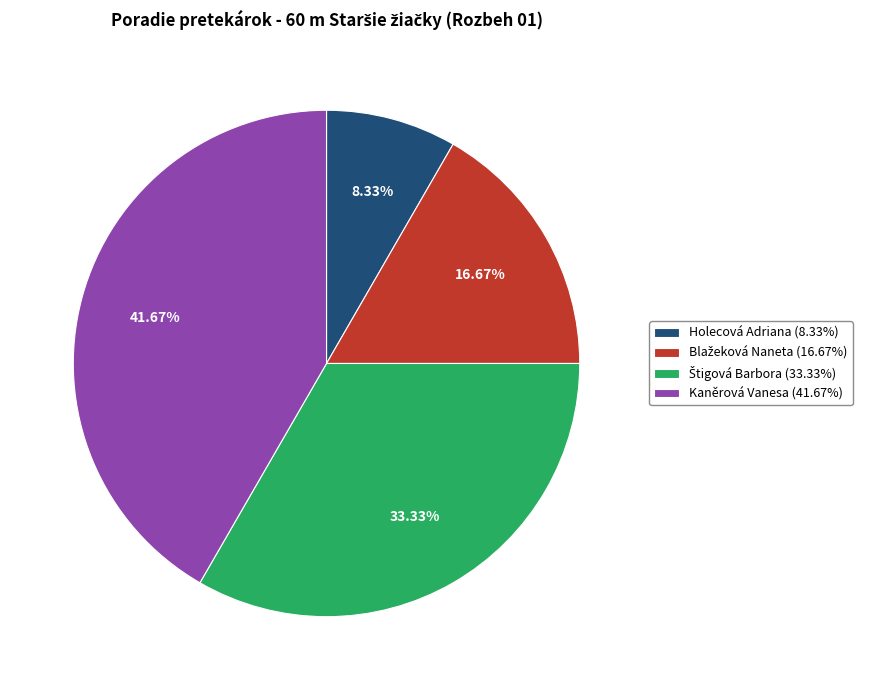

Is there a majority slice in this chart?

No